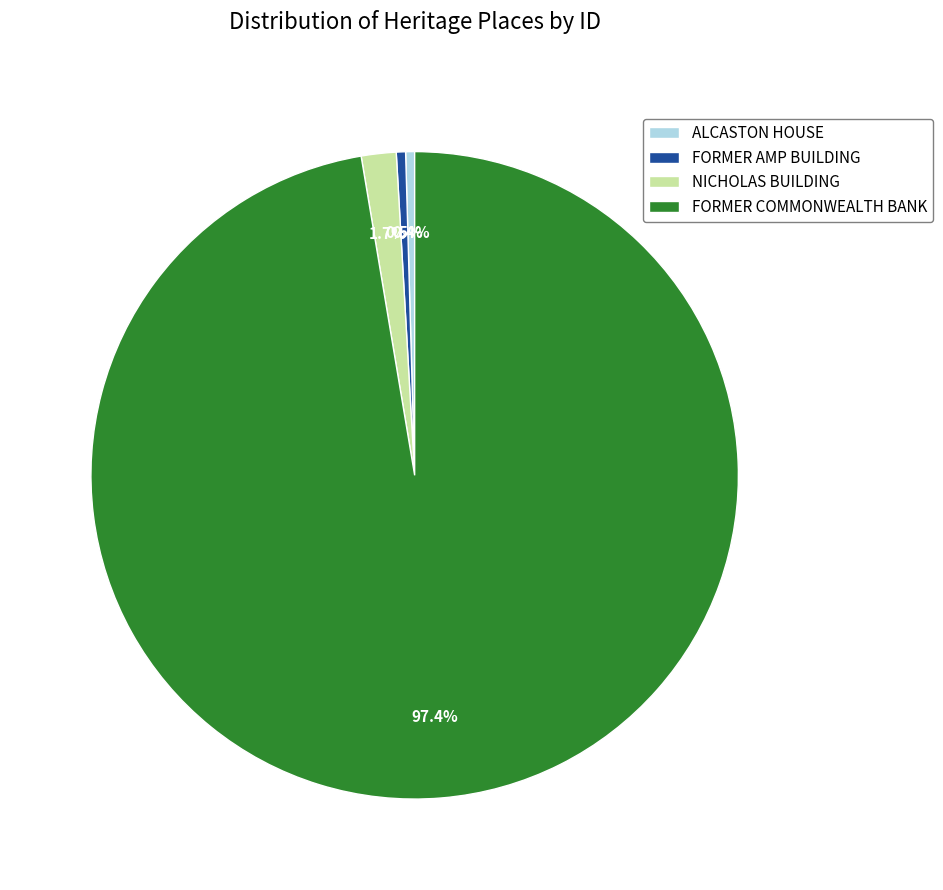

Is the sum of NICHOLAS BUILDING and FORMER COMMONWEALTH BANK greater than half?

Yes